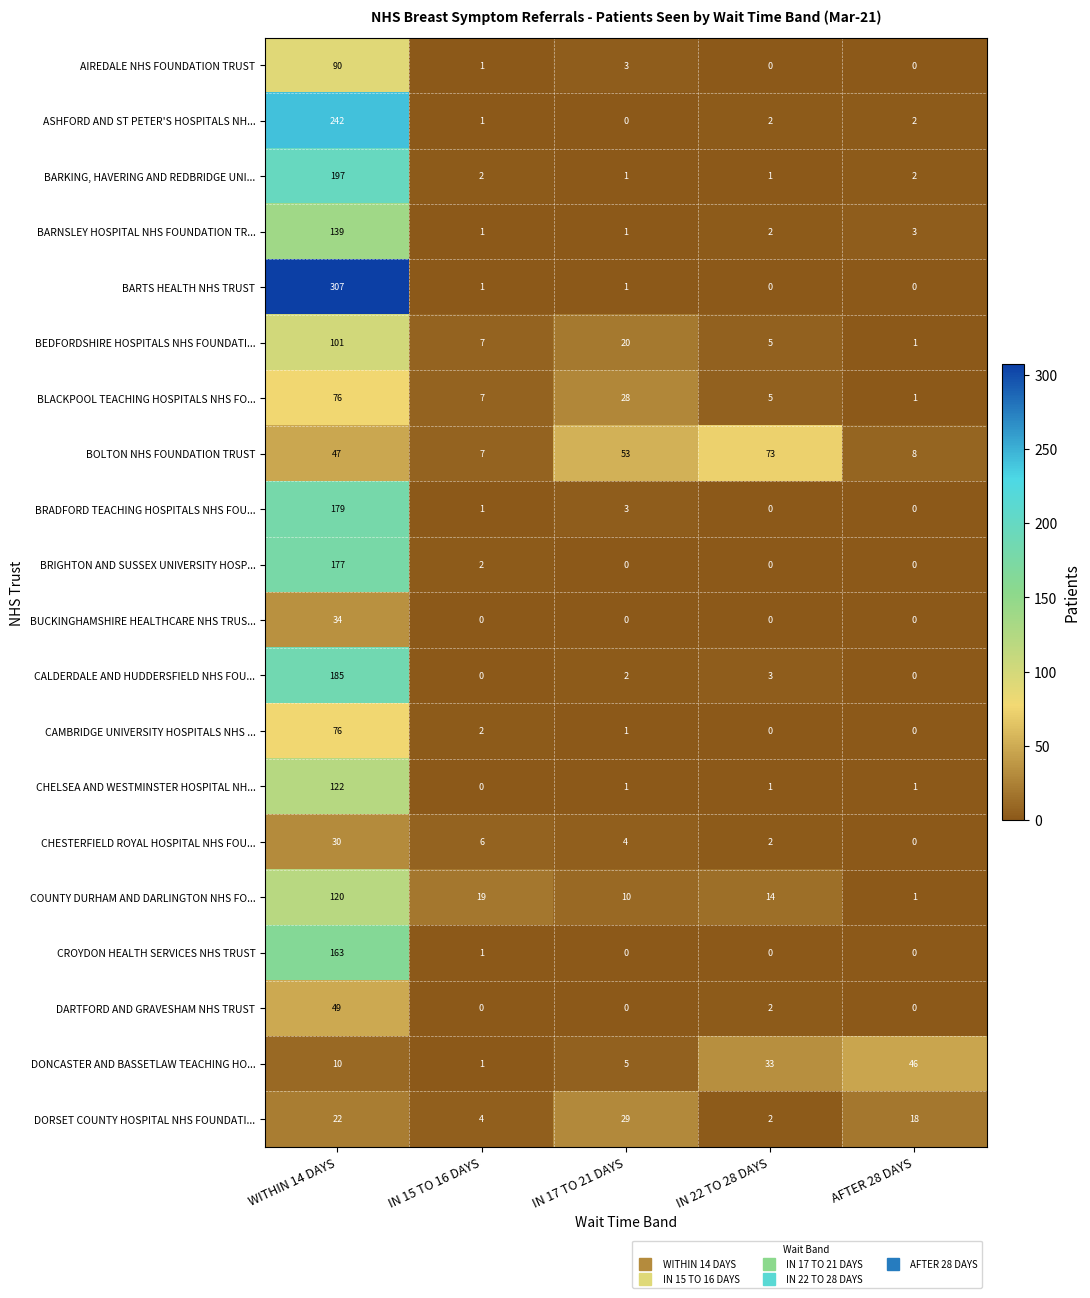

True or false: DARTFORD AND GRAVESHAM NHS TRUST has a value of -23 at IN 17 TO 21 DAYS.

False